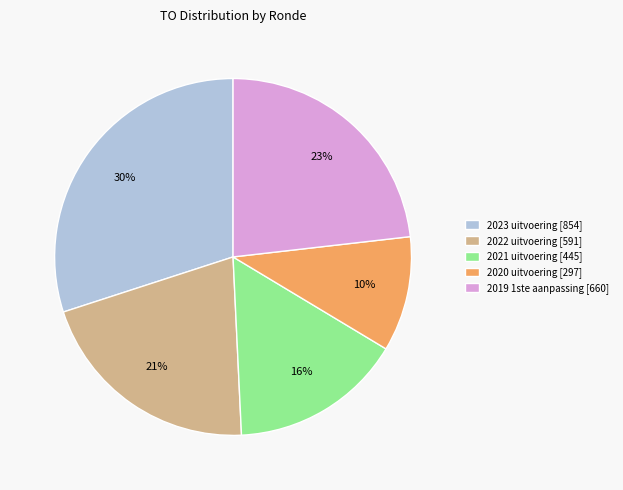

What percentage is the 2020 uitvoering slice, to the nearest percent?

10%